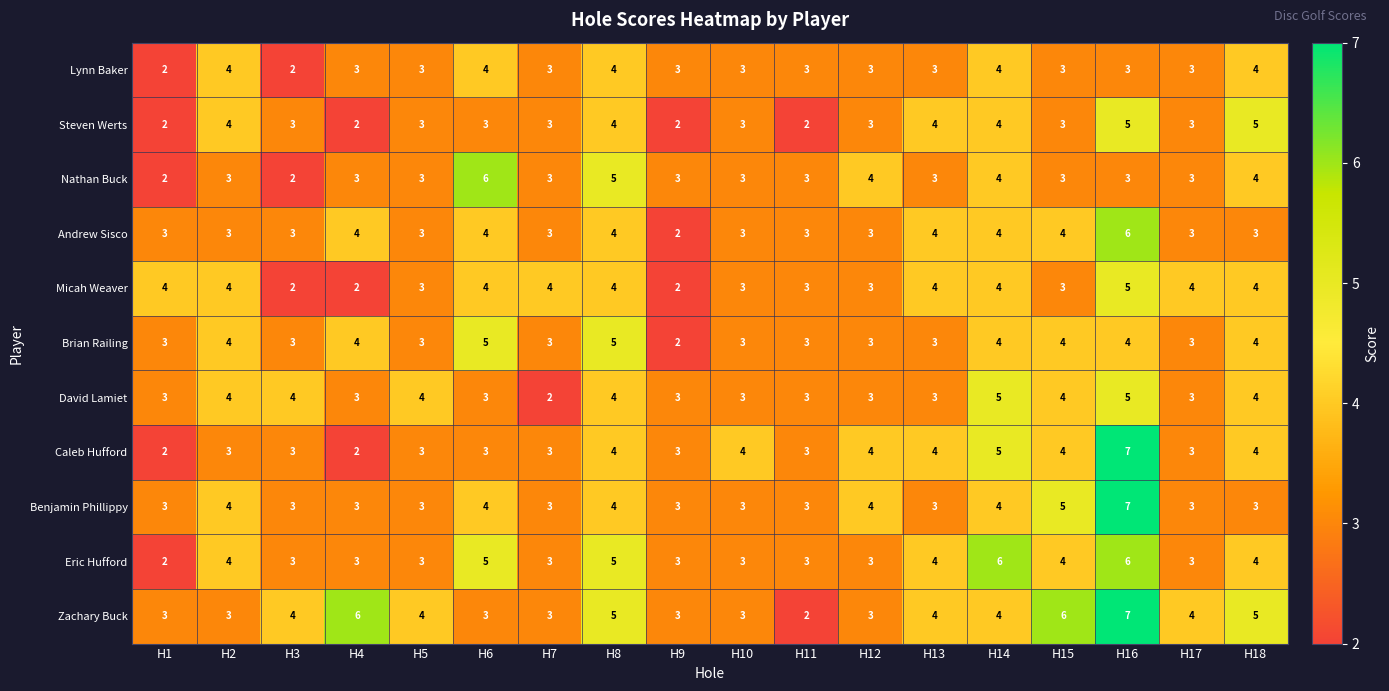

What is the greatest value displayed?

7